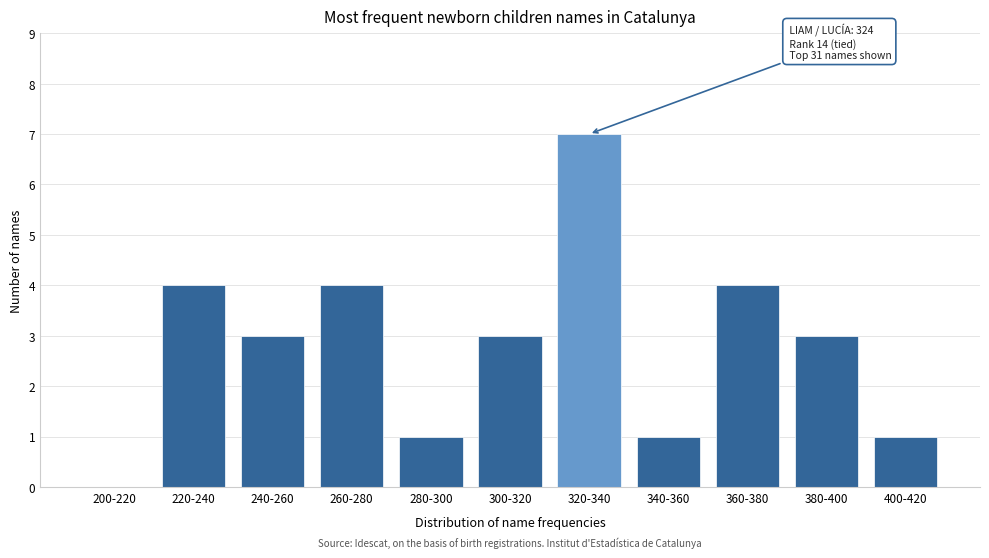

Reading left to right, what are all the values shown in this chart?

200-220=0	220-240=4	240-260=3	260-280=4	280-300=1	300-320=3	320-340=7	340-360=1	360-380=4	380-400=3	400-420=1